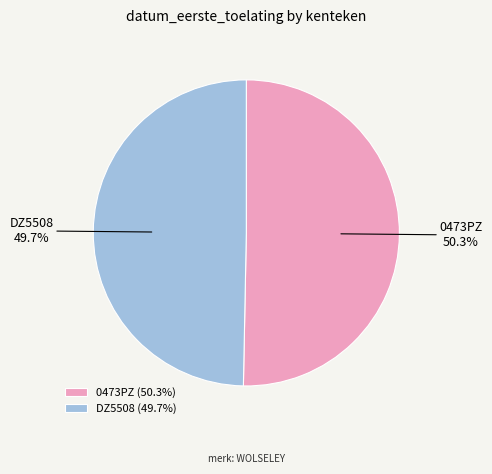

Which category has the smallest portion of the pie?

DZ5508